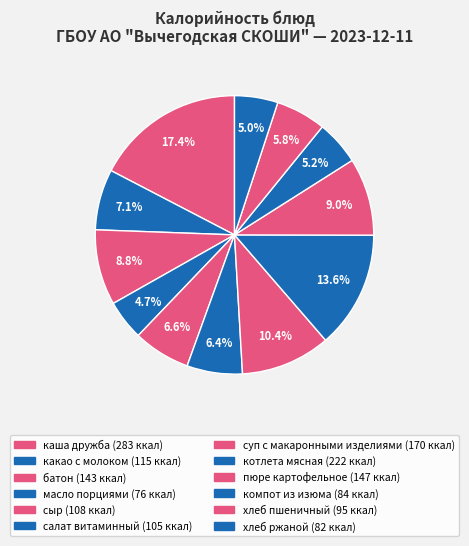

How many segments does this pie chart have?

12